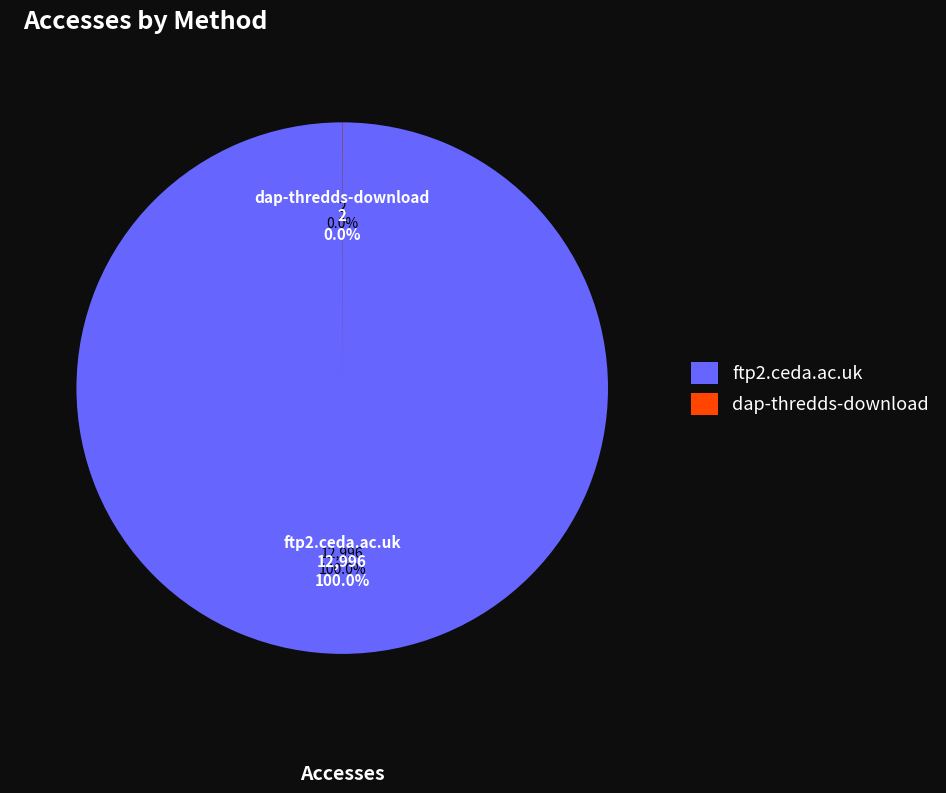

What percentage is the ftp2.ceda.ac.uk slice, to the nearest percent?

100%